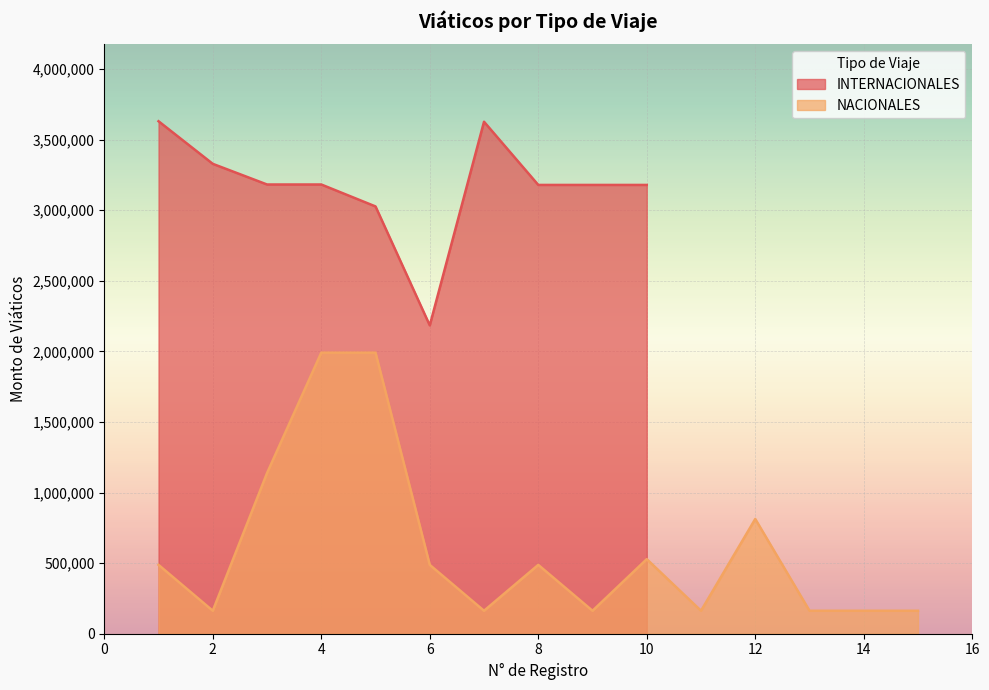

How many points are lower than both their immediate neighbors (excluding endpoints)?

1